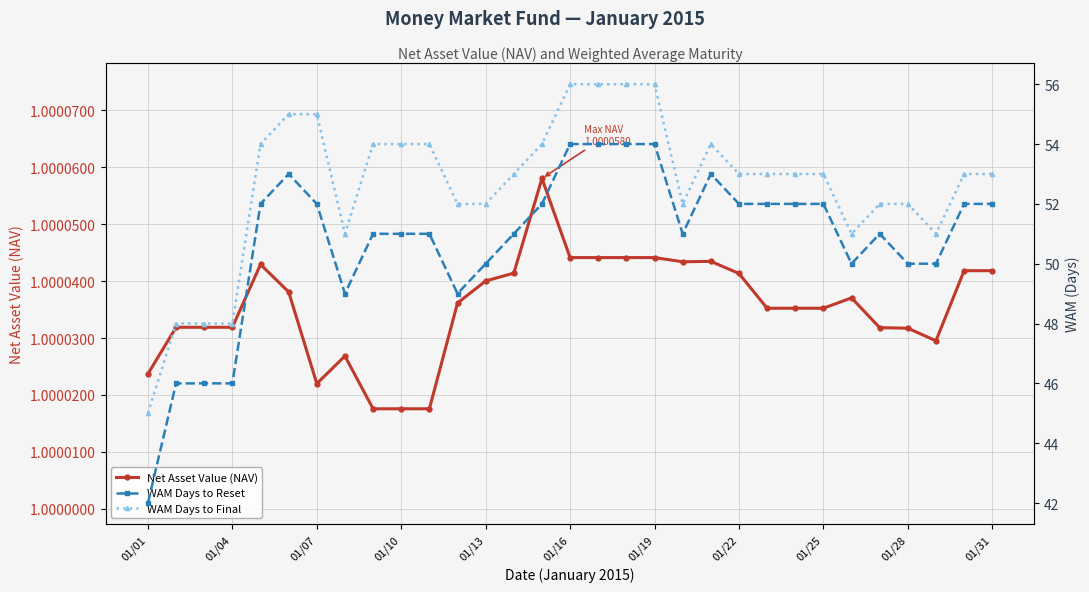

The value of Net Asset Value (NAV) at 01/10 is 0.4. True or false?

False